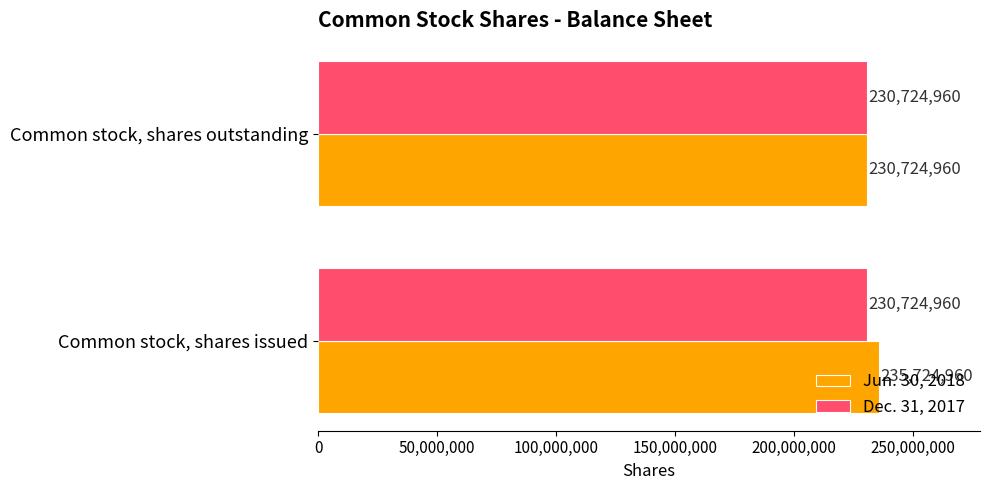

What is the difference between the highest and lowest values at Common stock, shares issued?

5000000